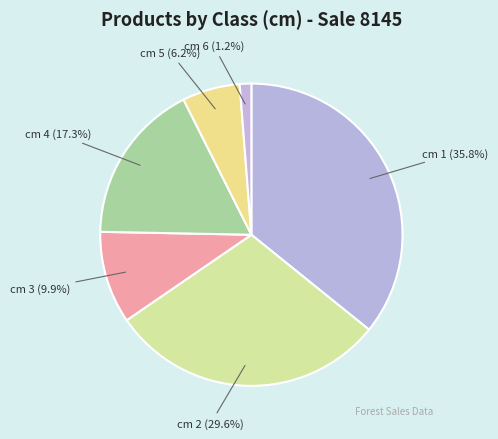

Approximately how many times larger is the value at cm 3 compared to cm 1?

0.3